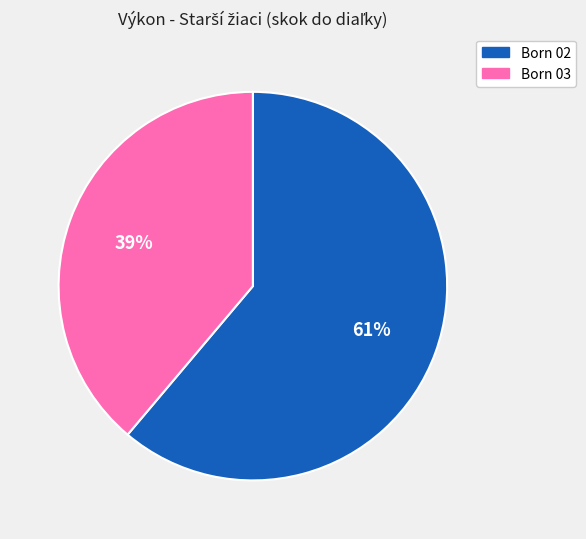

Is there any slice that represents more than half of the pie?

Yes